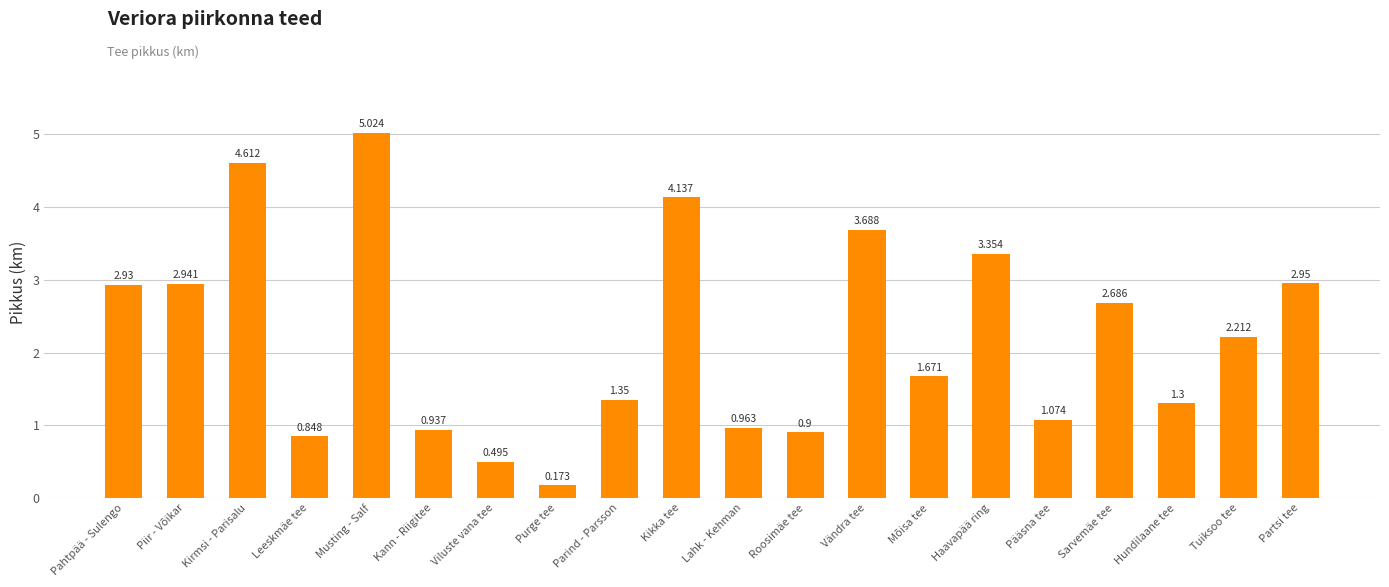

What is the difference between the maximum and minimum values?

4.9